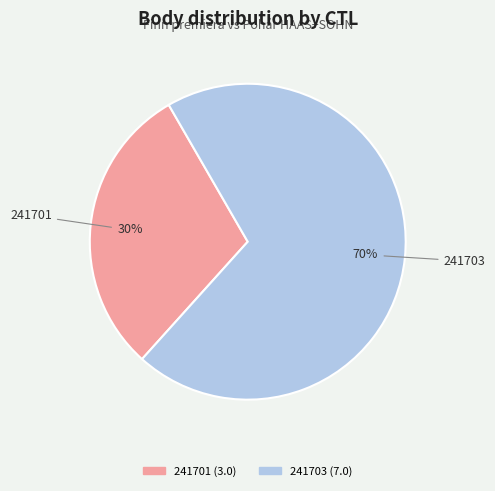

Which slice is the largest?

241703